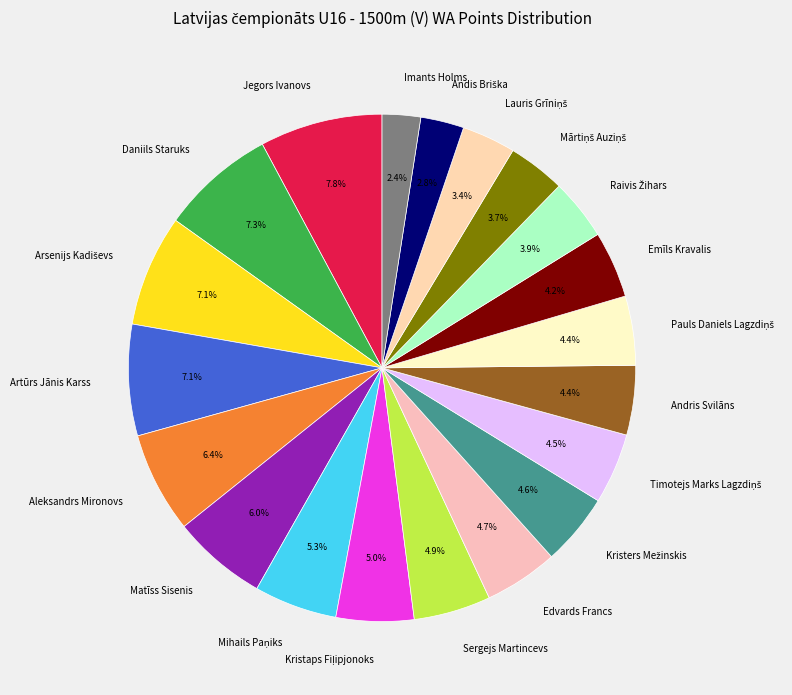

What percentage is NOT represented by Sergejs Martincevs?

95.1%